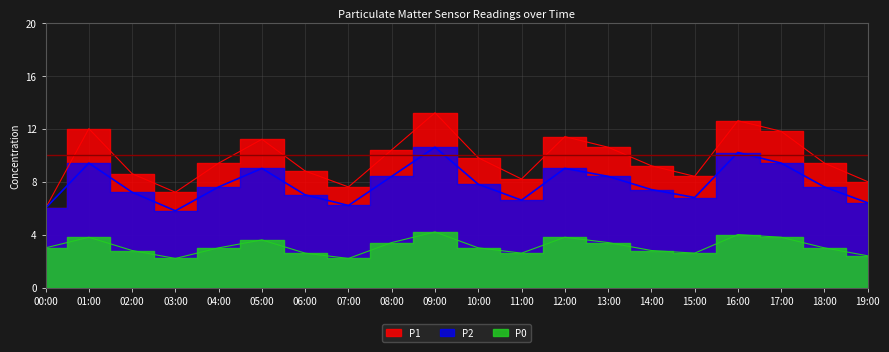

Read the P2 value at 02:00.

7.2